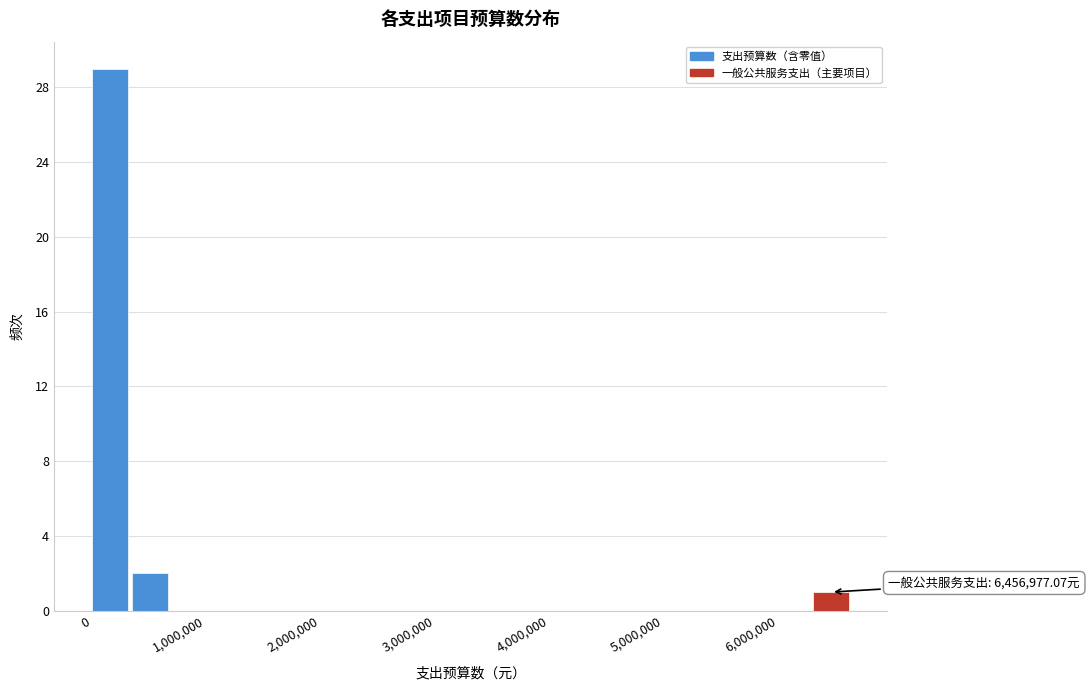

Read against the x-axis, roughly where is the centre of the tallest bar?

200000